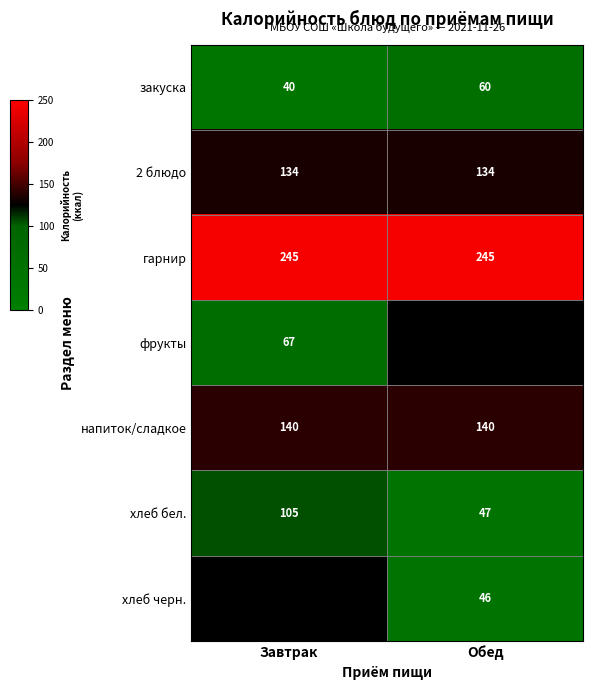

The напиток/сладкое series shows 140 at Завтрак. True or false?

True